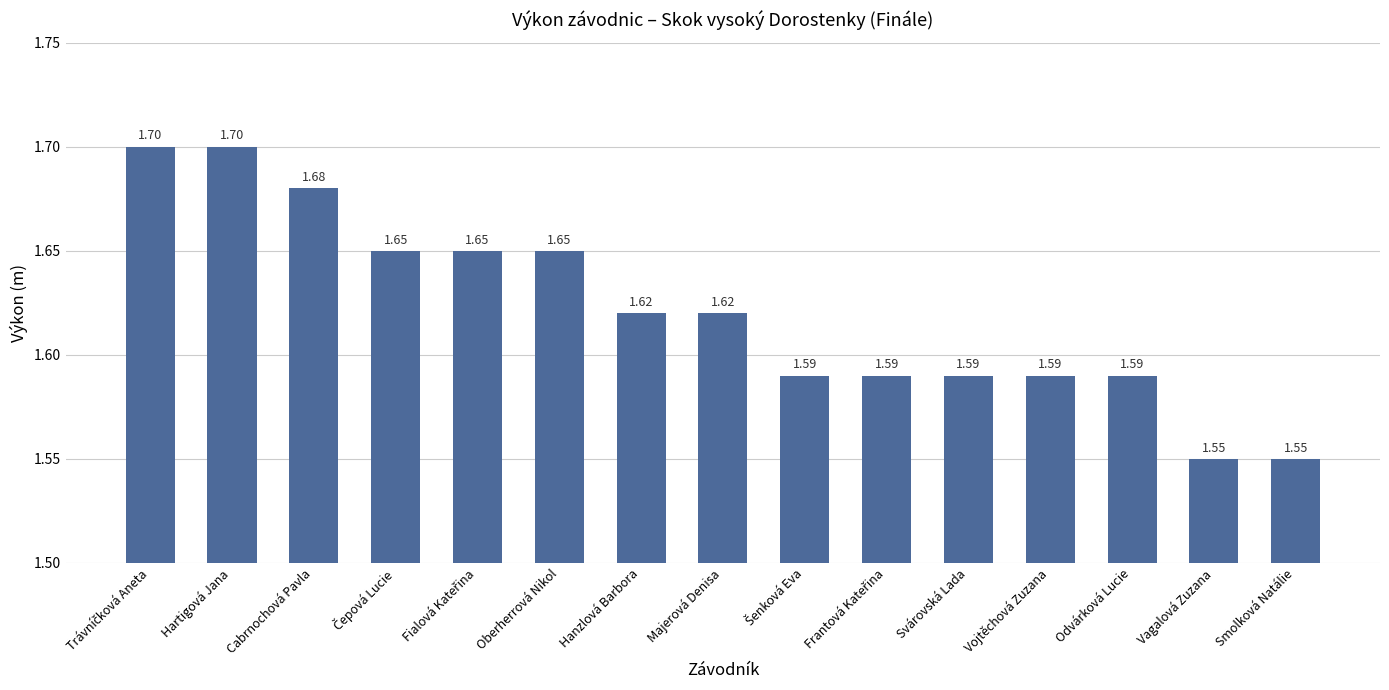

Count the values in the range 1 to 2.

15